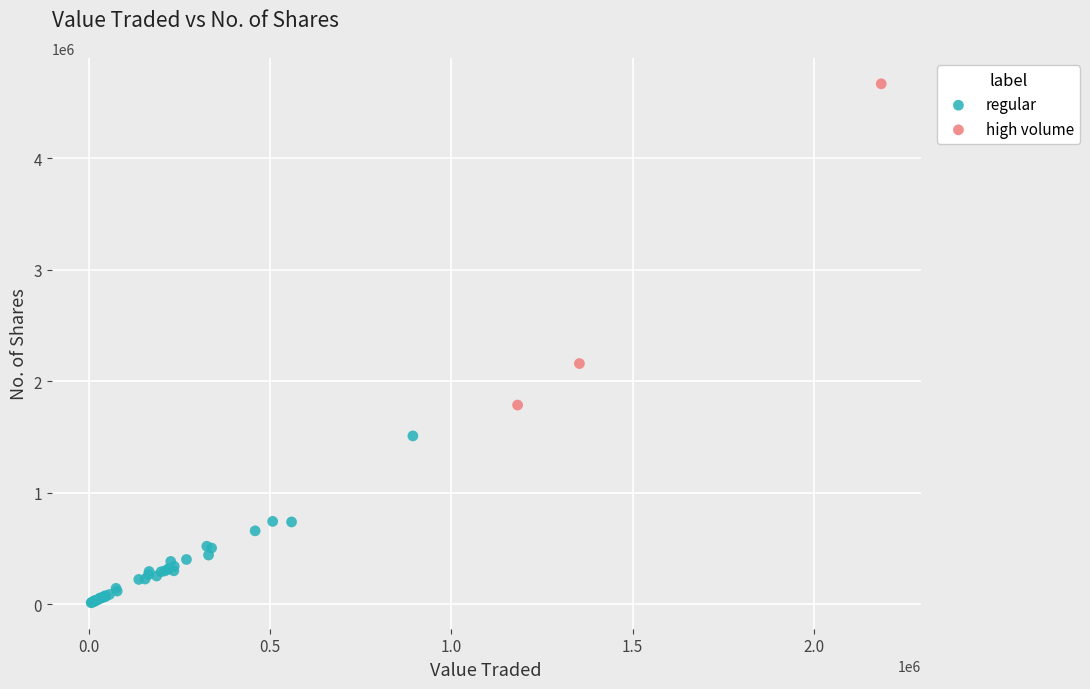

Which series reaches the minimum Y coordinate?

regular